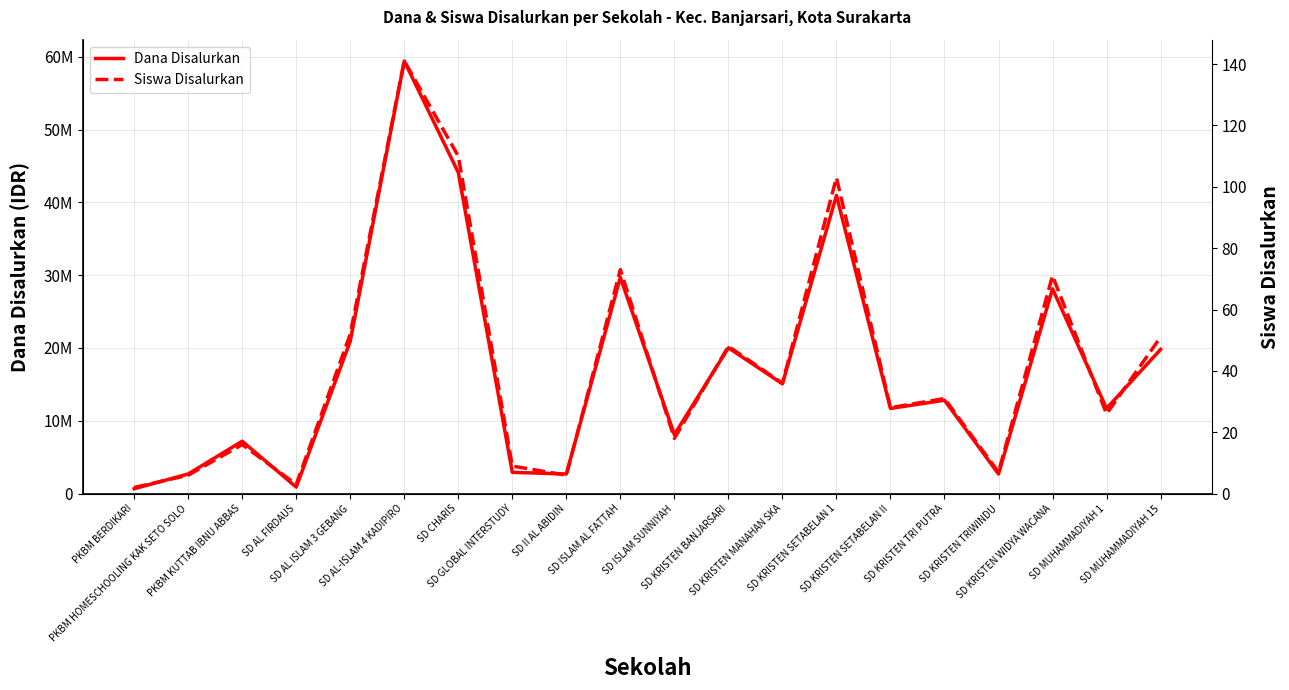

Which series changed the most between SD GLOBAL INTERSTUDY and SD II AL ABIDIN?

Dana Disalurkan